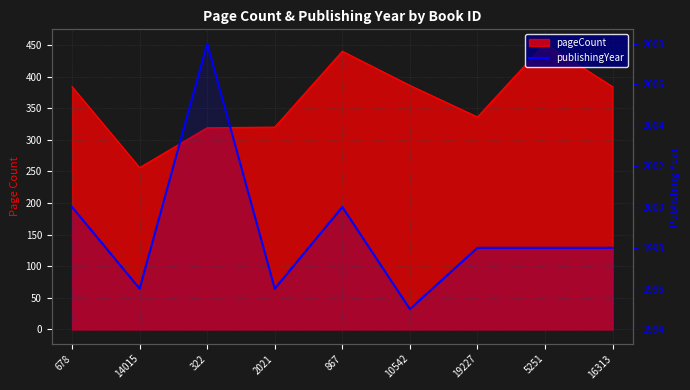

How many points are higher than both their immediate neighbors (excluding endpoints)?

2